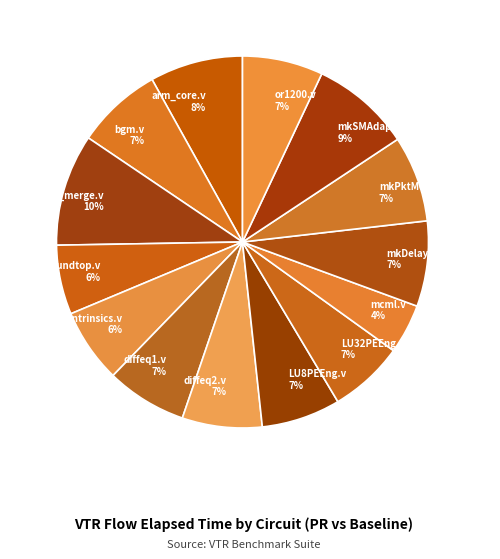

Is there a majority slice in this chart?

No